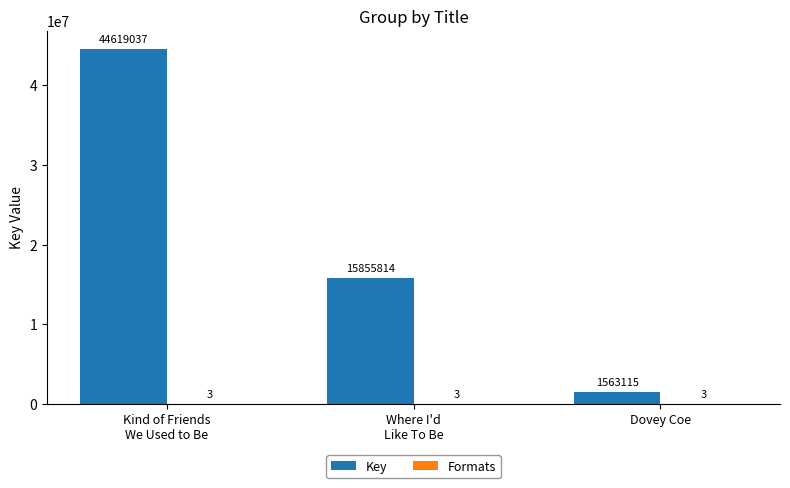

What is the approximate value of Key at Dovey Coe?

1563115